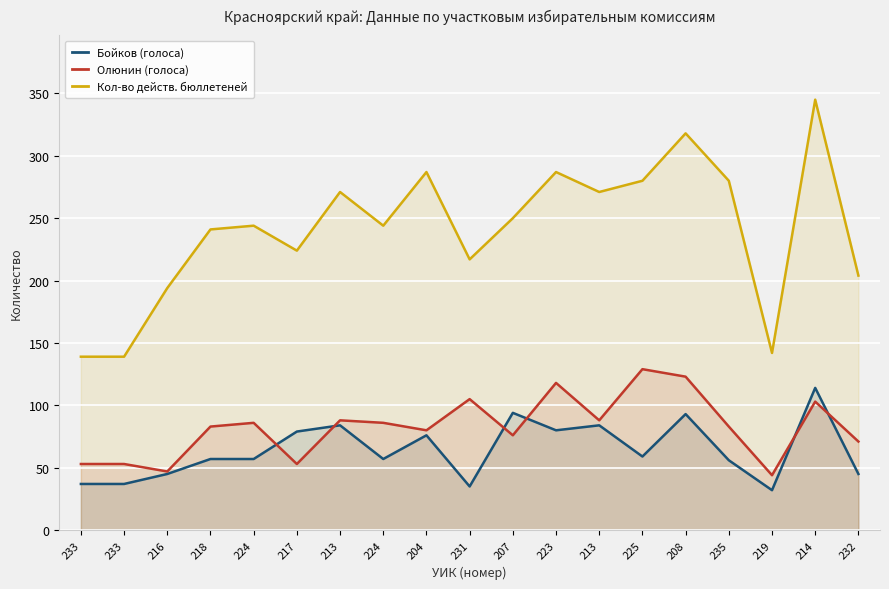

Between 224 and 214, which is larger?

214